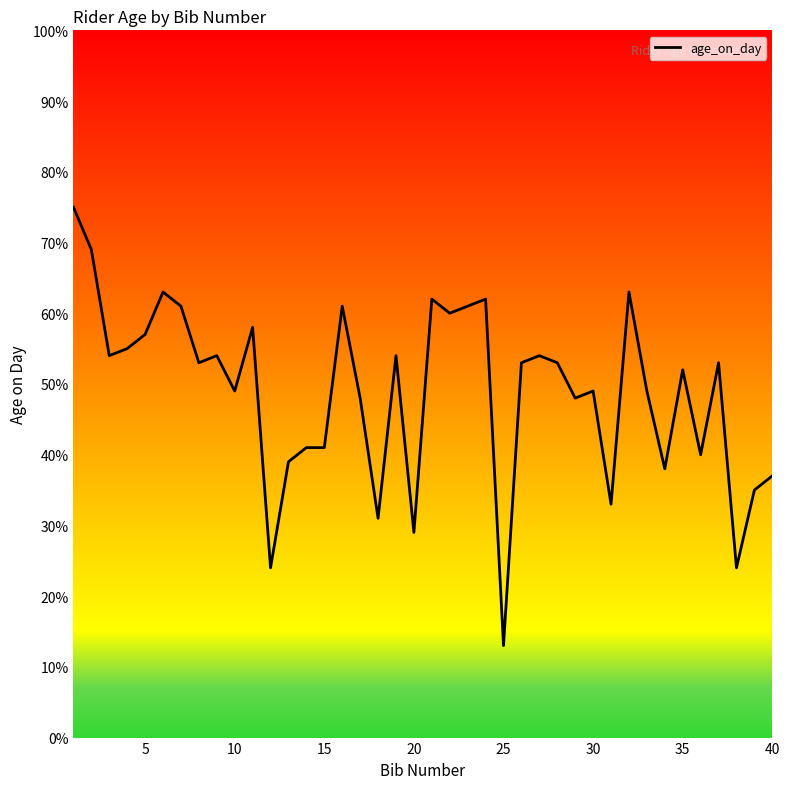

What is the greatest value displayed?

75